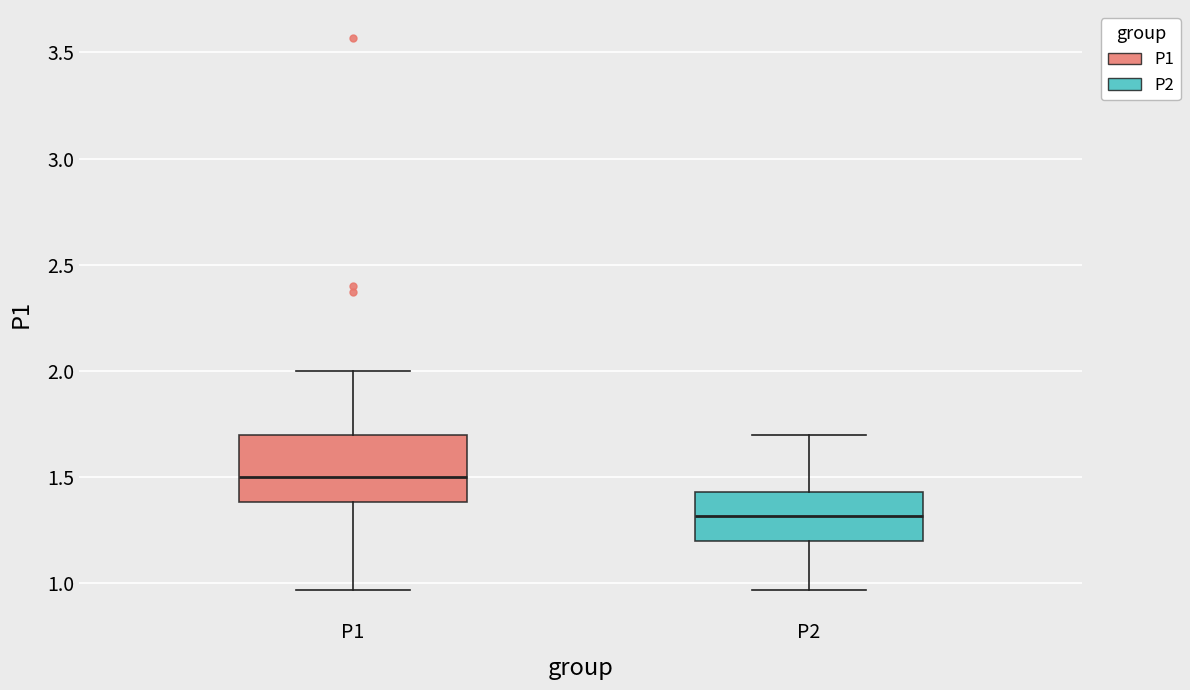

Reading left to right, read every box against the y-axis: the position of its median line, the range the box covers, and the ends of its whiskers. The values are not printed on the chart, so give them approximately, as read against the axis.

P1: median 1.50, box 1.40 to 1.70, whiskers 0.95 to 2.00
P2: median 1.30, box 1.20 to 1.45, whiskers 0.95 to 1.70